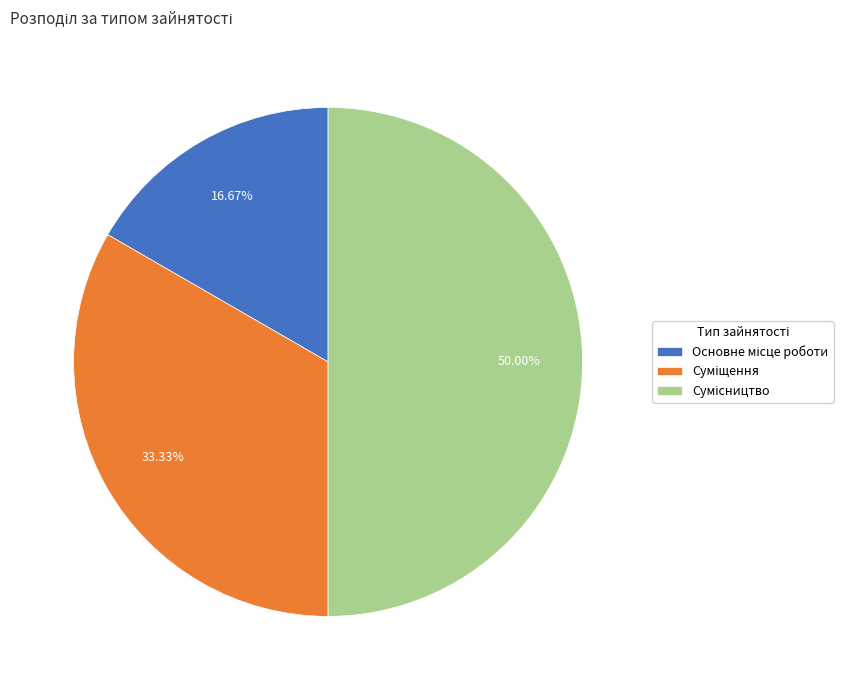

Which slice is the smallest?

Основне місце роботи